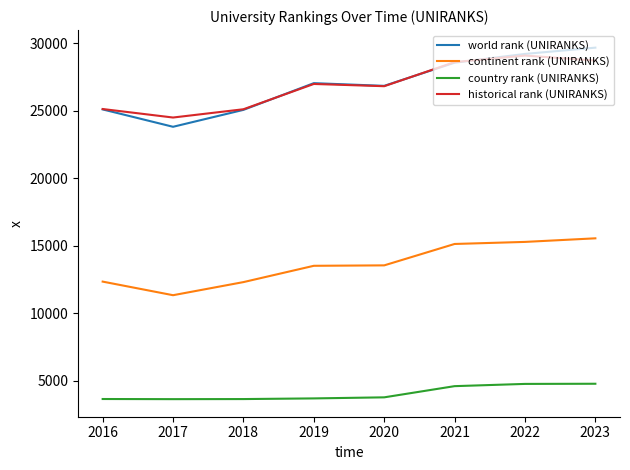

Which series has the largest range (max minus min)?

world rank (UNIRANKS)